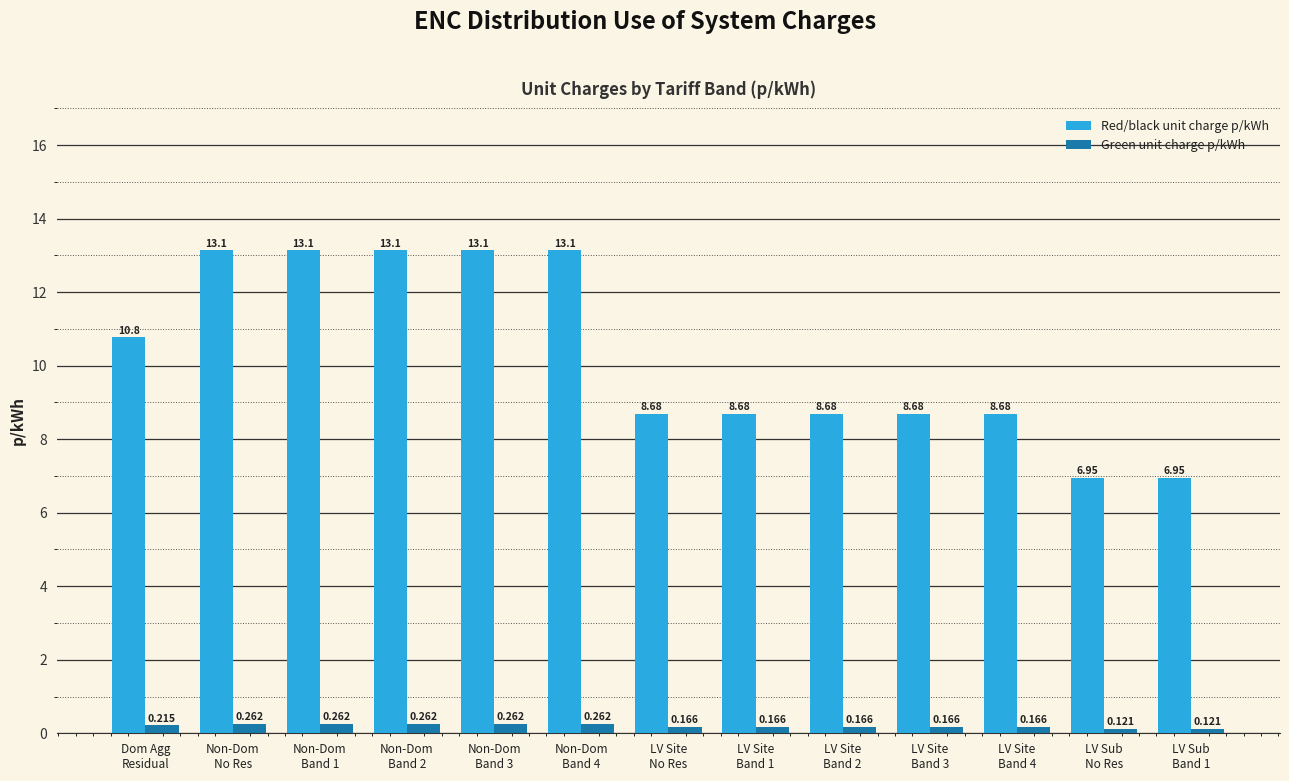

What is the label of the 2nd bar from the left?

Non-Dom
No Res